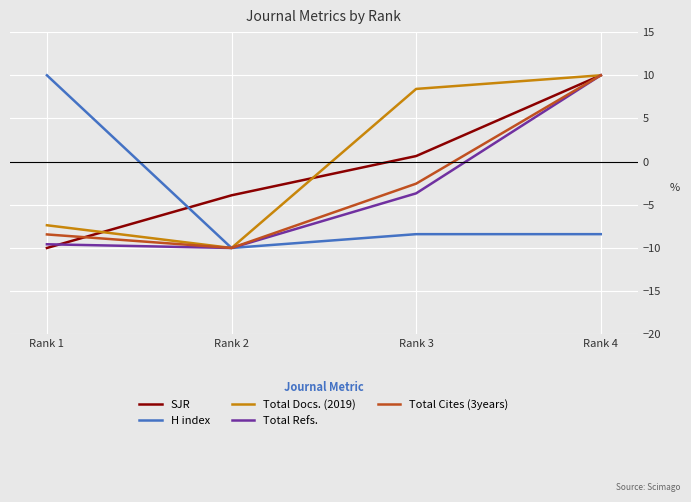

What value does the H index series have at Rank 1?

10.0